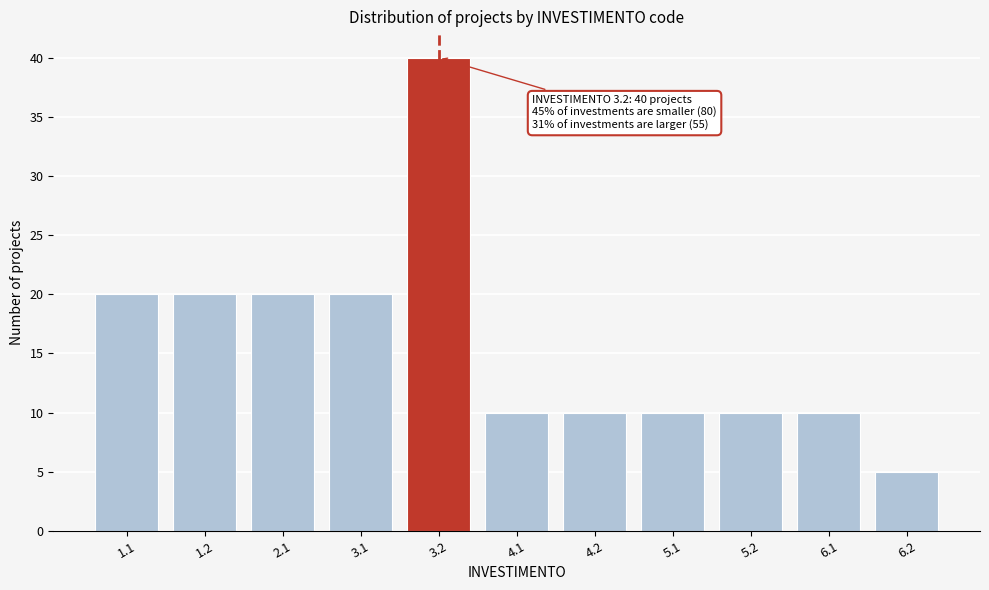

Reading left to right, what are all the values shown in this chart?

20	20	20	20	40	10	10	10	10	10	5